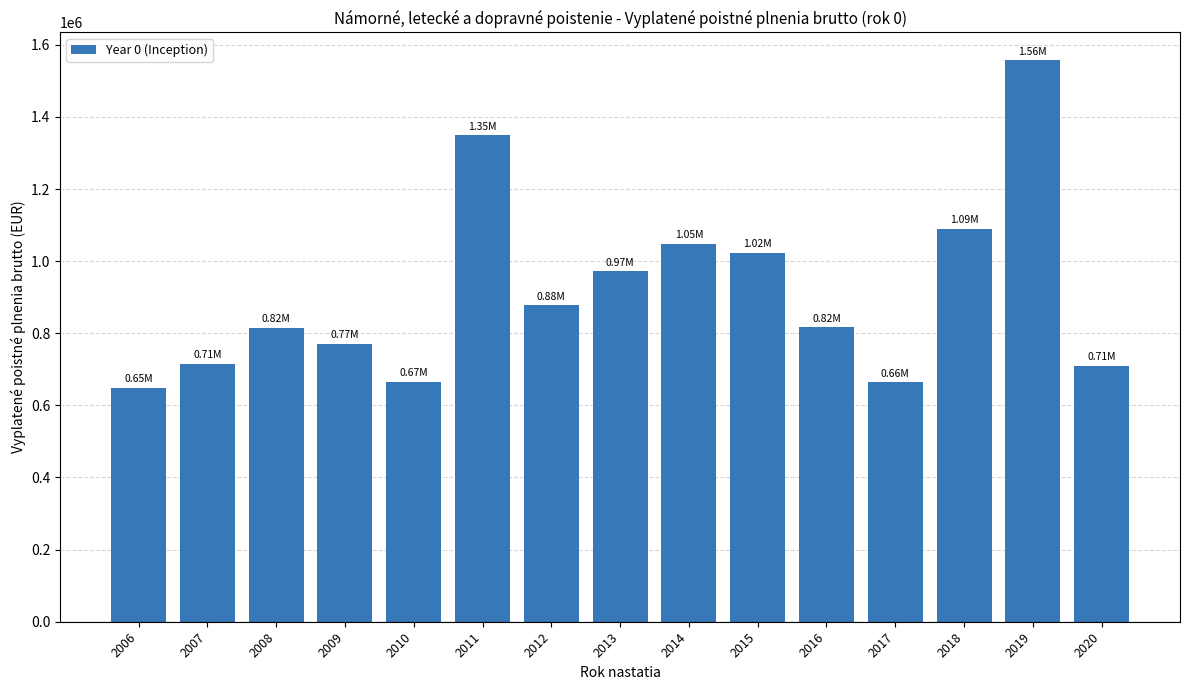

What is the smallest value displayed?

648943.7